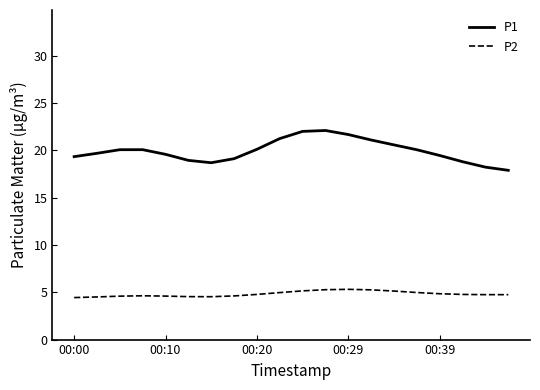

Rank the series by their average value, from highest to lowest.

P1, P2